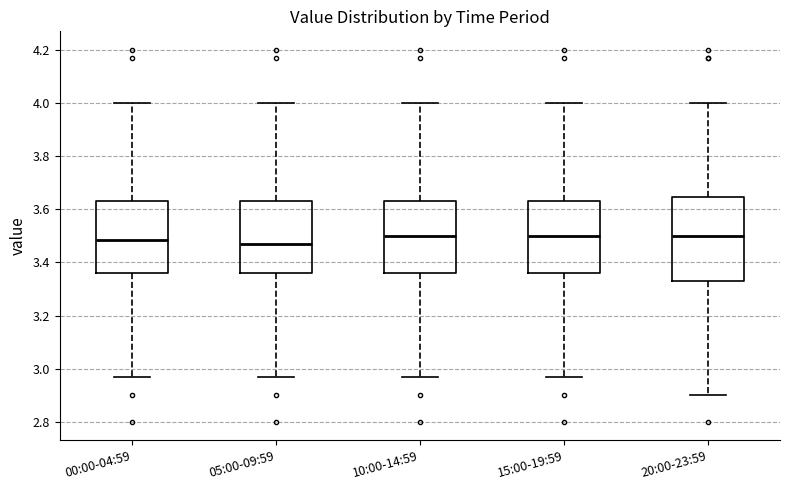

Comparing the boxes themselves (not the whiskers), which one is the tallest?

20:00-23:59